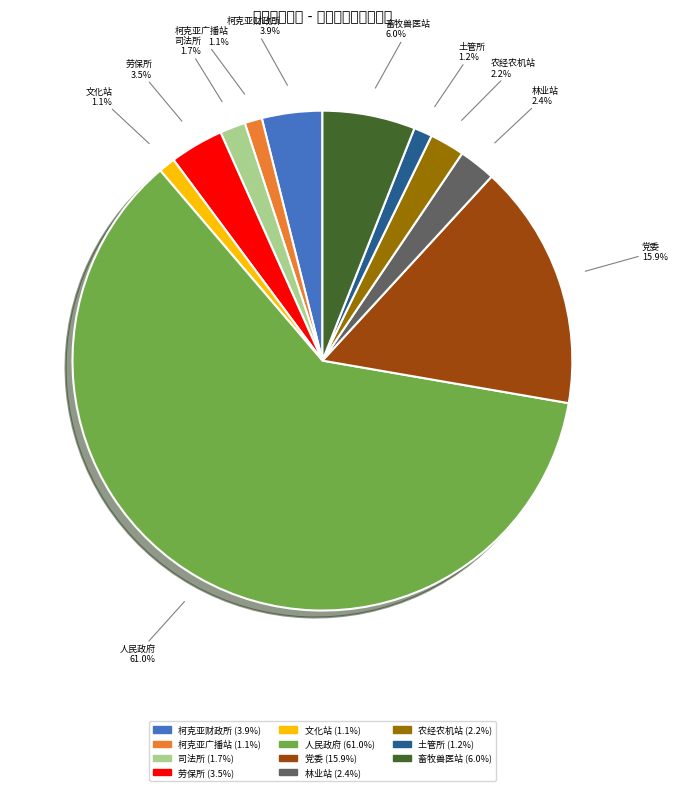

Does any single category account for the majority?

Yes